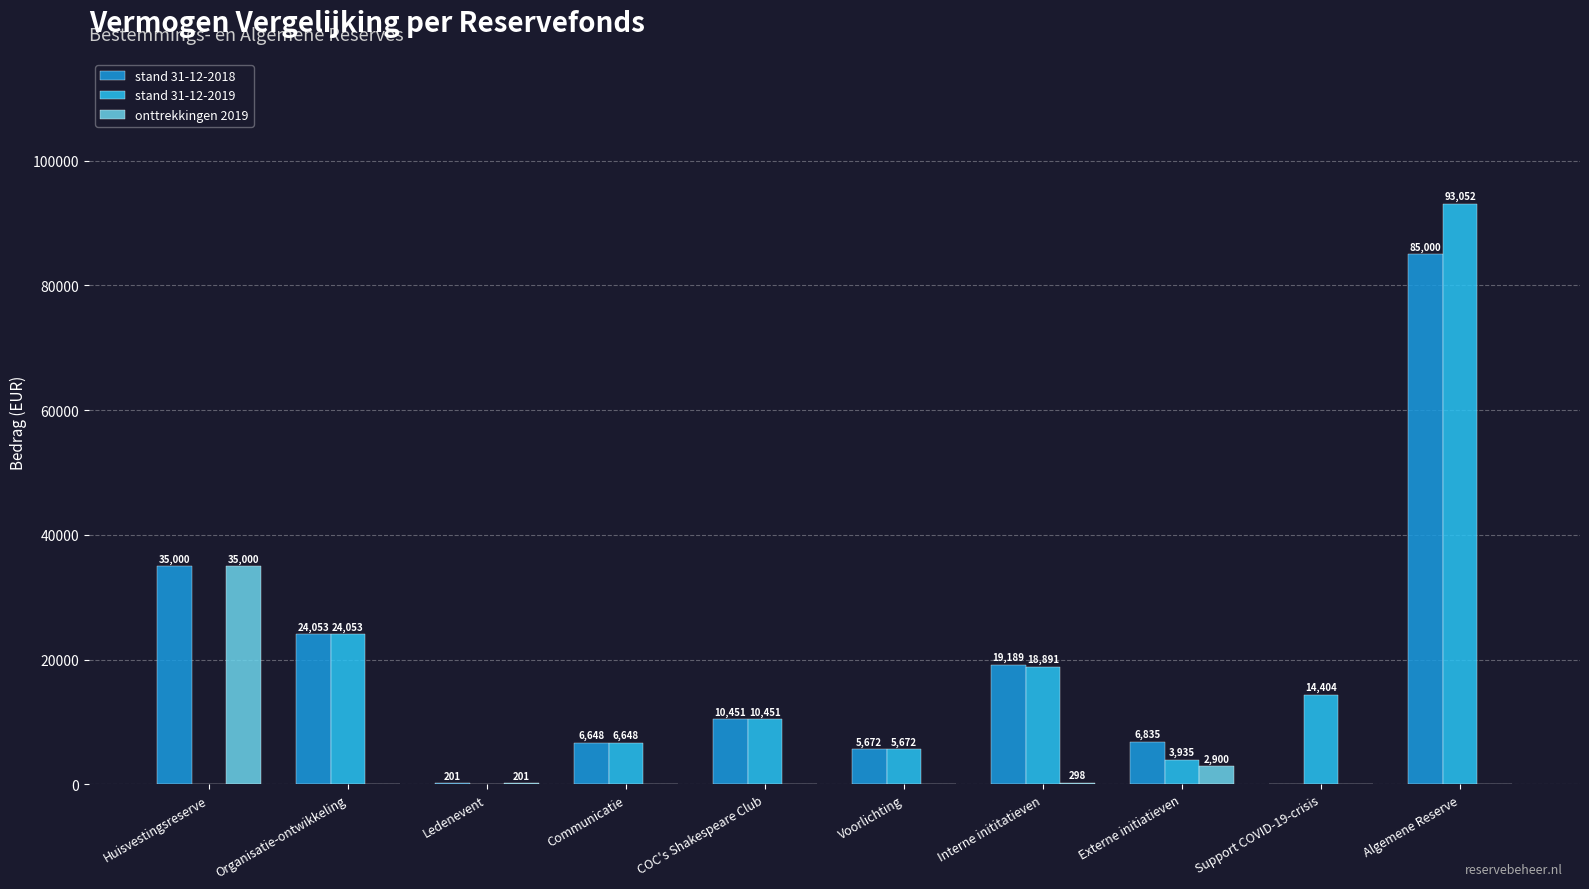

Which category has the highest value across all series?

Algemene Reserve